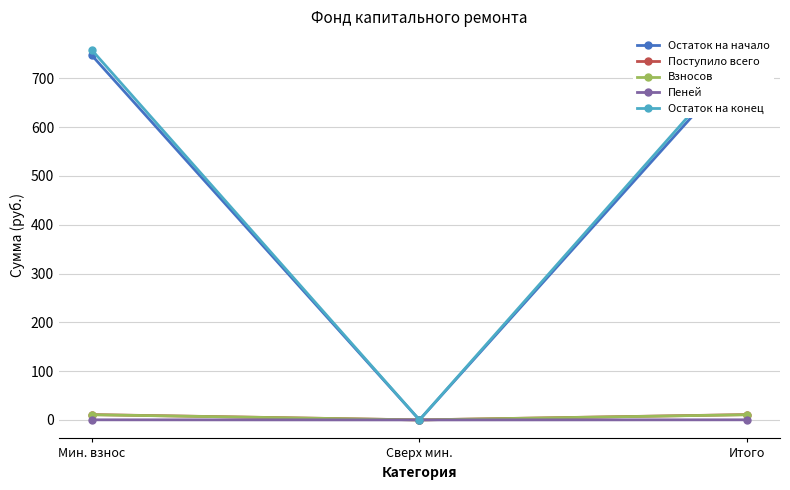

Which has a higher value, Итого or Сверх мин.?

Итого